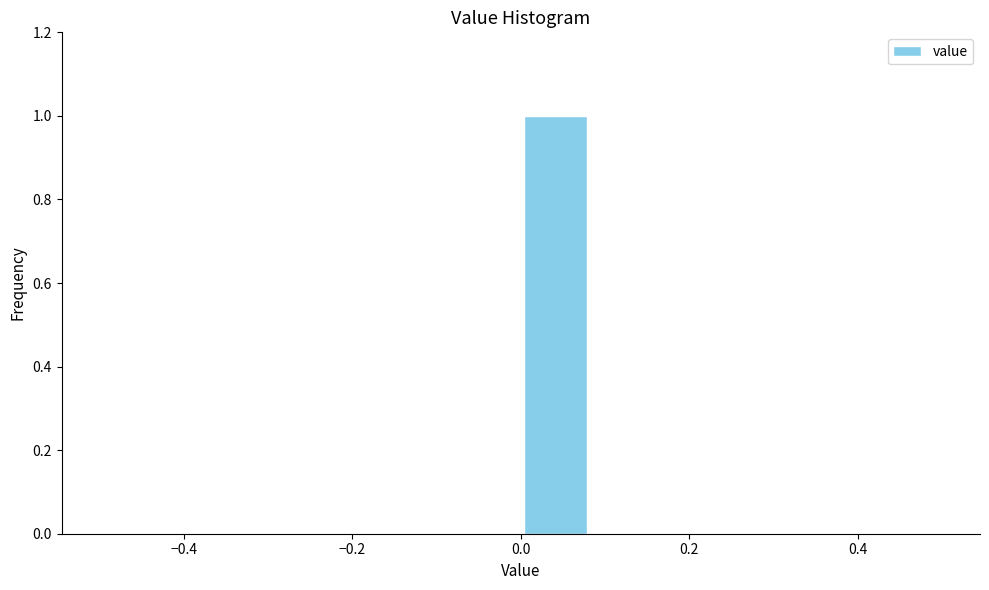

Reading left to right, transcribe this chart: for each bar, give the range it covers on the x-axis and its height. Neither the bar edges nor the heights are printed on the chart, so give them approximately, as read against the axes.

-0.50 to -0.42: 0
-0.42 to -0.34: 0
-0.34 to -0.24: 0
-0.24 to -0.16: 0
-0.16 to -0.08: 0
-0.08 to 0.00: 0
0.00 to 0.08: 1
0.08 to 0.16: 0
0.16 to 0.26: 0
0.26 to 0.34: 0
0.34 to 0.42: 0
0.42 to 0.50: 0